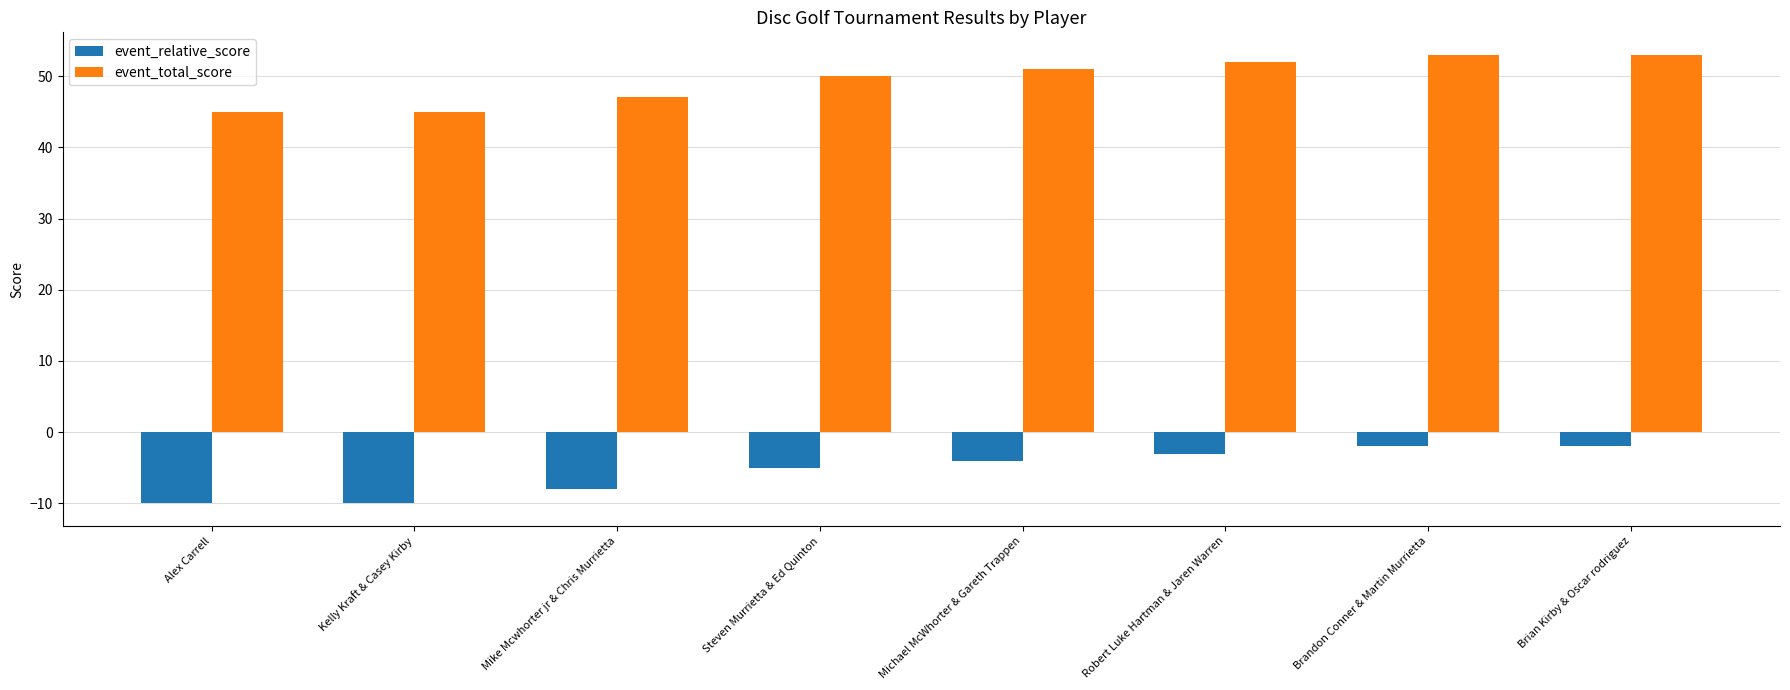

What is the lowest value of the event_total_score series?

45